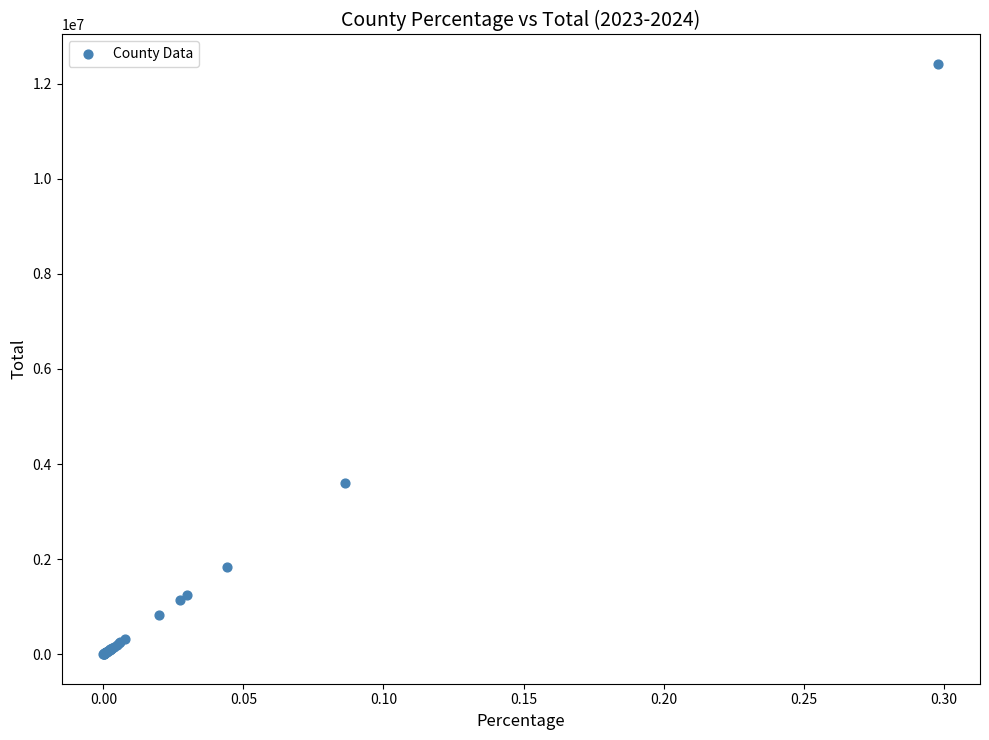

What Y value in the scatter plot is closest to 6205673?

3592429.5